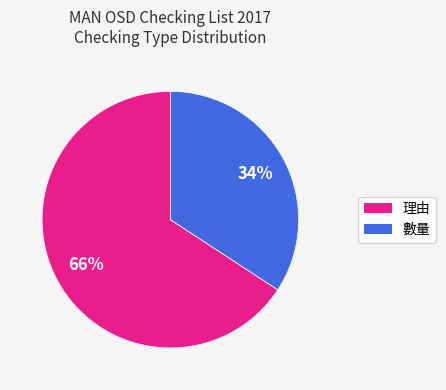

To the nearest percent, what is the difference between the largest and smallest slice percentages?

32%